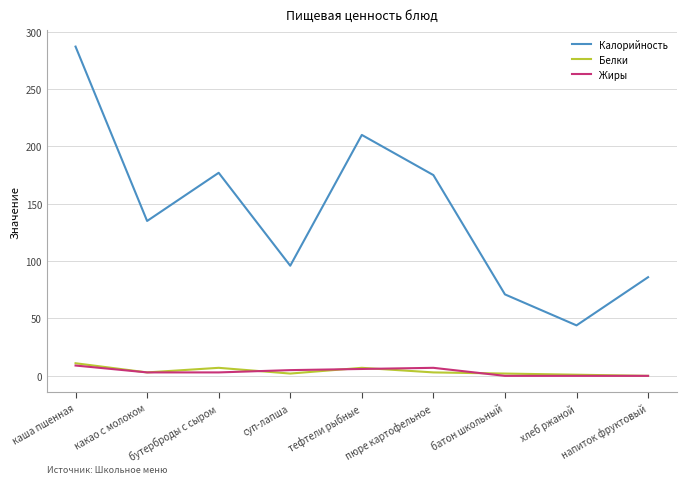

Between тефтели рыбные and пюре картофельное, which series saw the biggest shift?

Калорийность